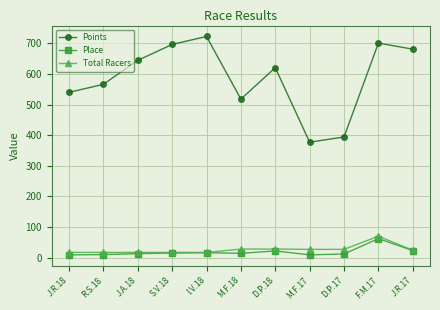

True or false: Points and Total Racers cross at least once.

False